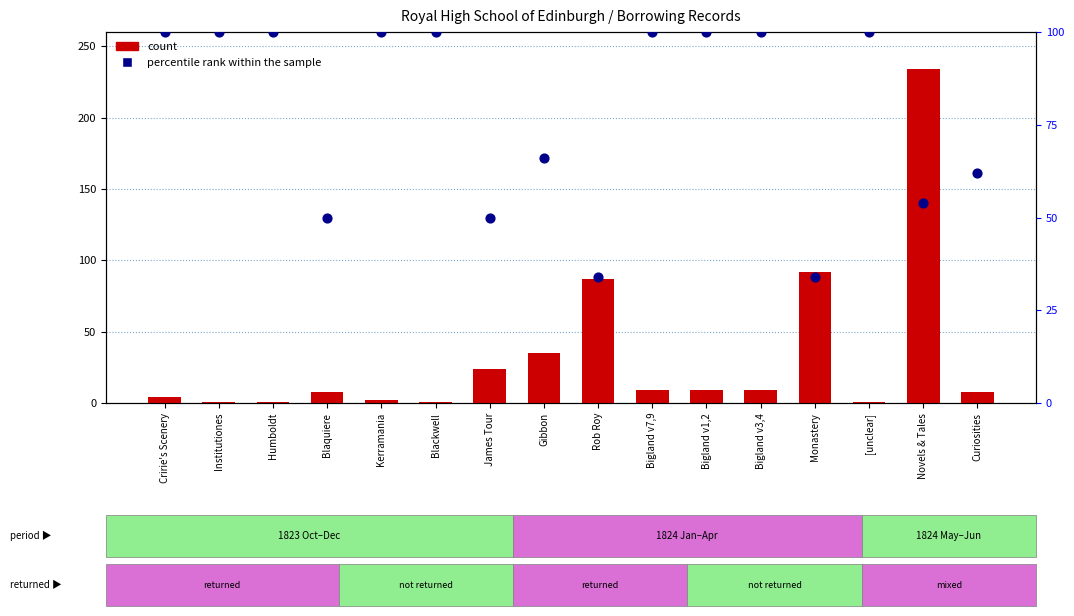

At how many categories does at least one series exceed 34?

16